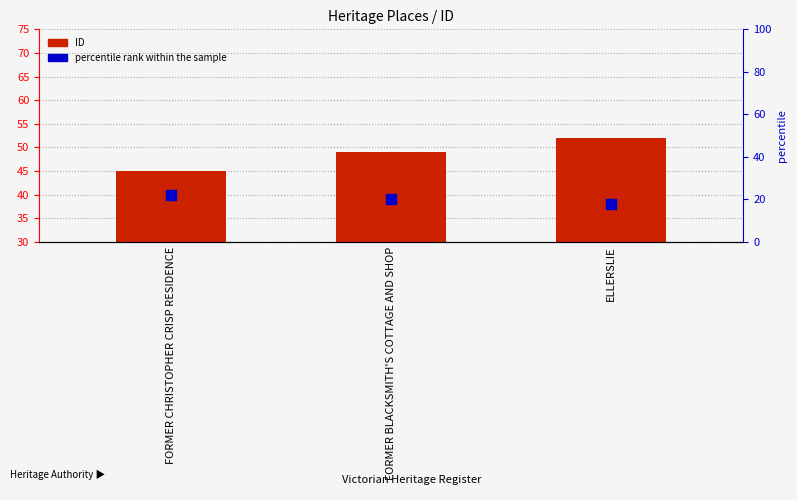

At how many categories does at least one series exceed 25?

3